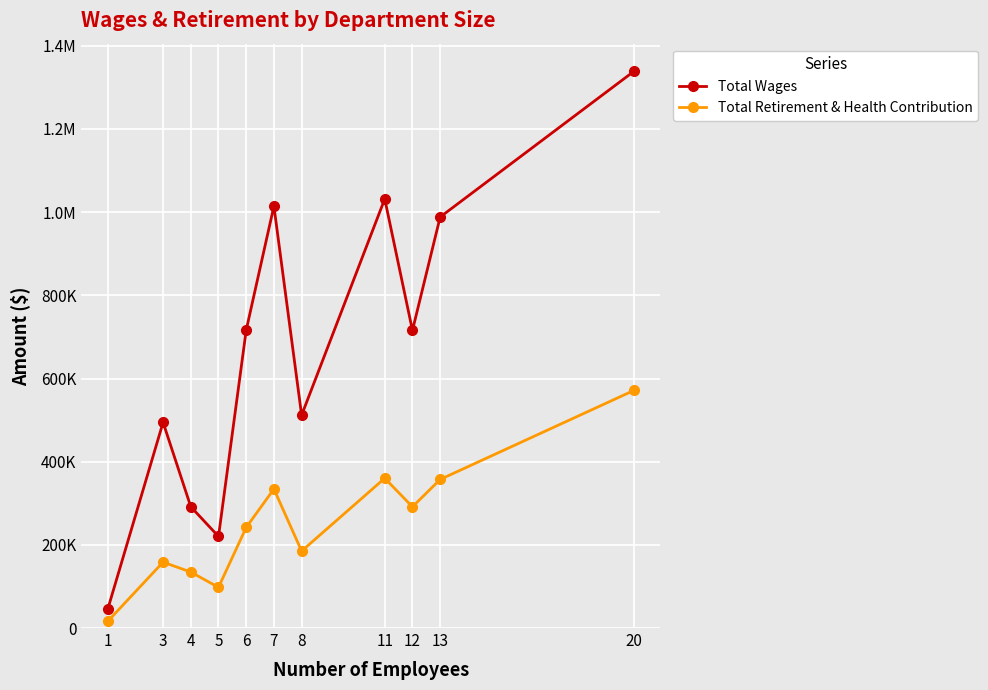

What are all the series names shown in the legend?

Total Wages, Total Retirement & Health Contribution